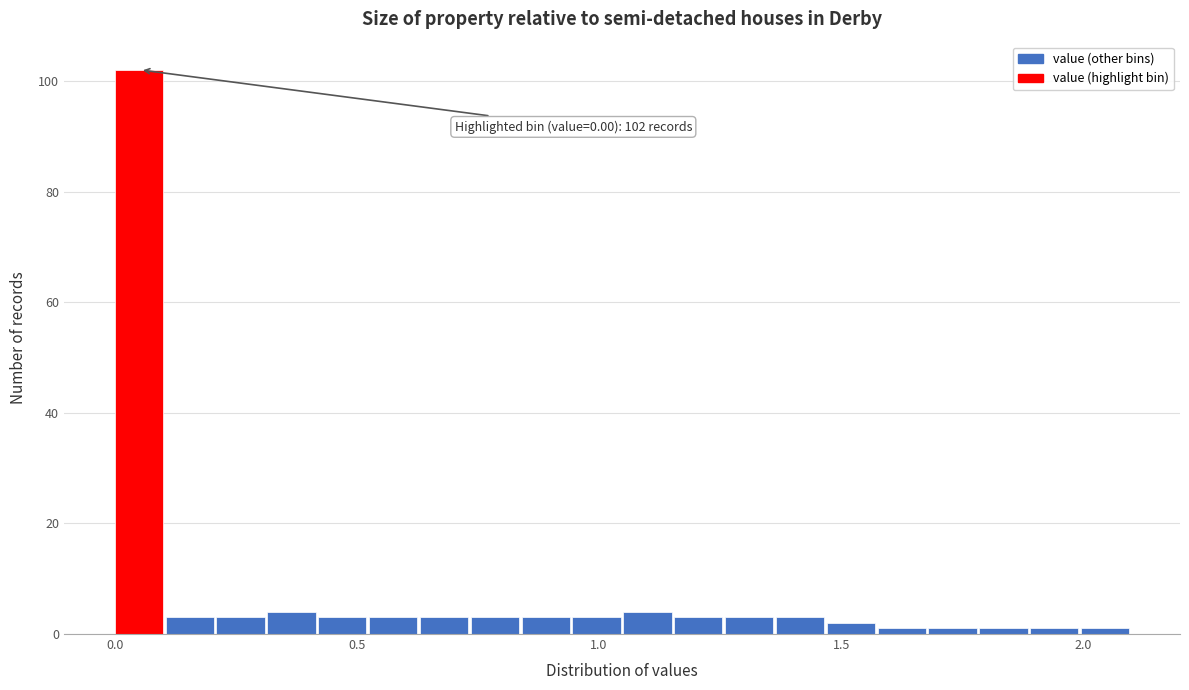

Around what value on the x-axis is the tallest bar? Give the approximate position of its centre, as read against the axis.

0.05